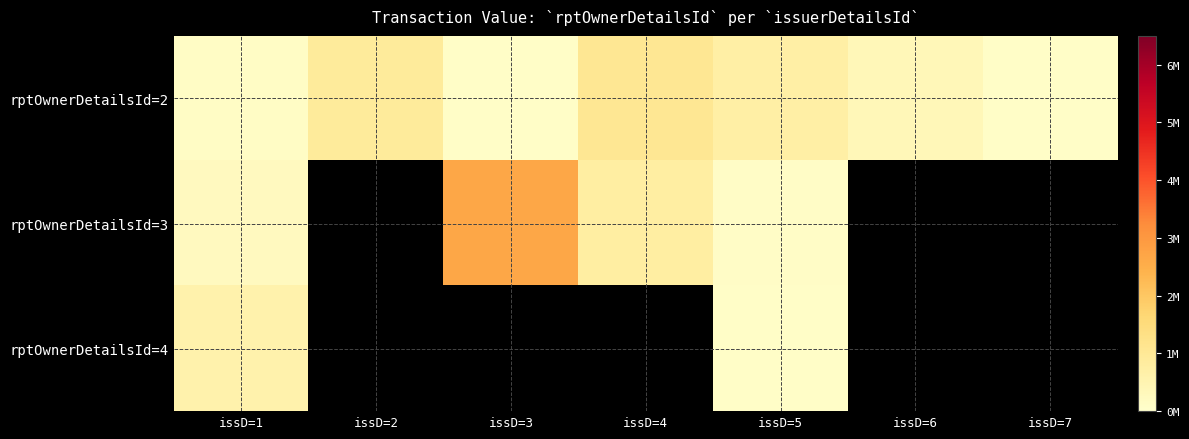

How many series are shown in this chart?

3